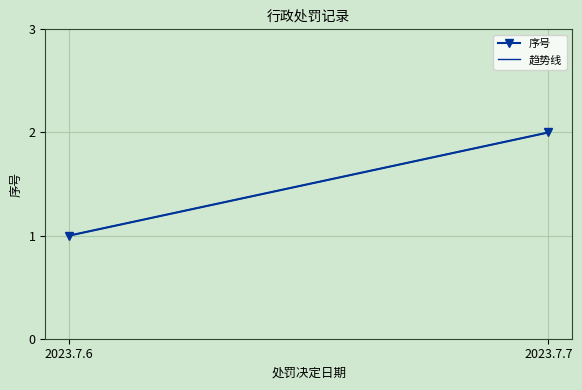

What is the value of the 2nd point from the left?

2